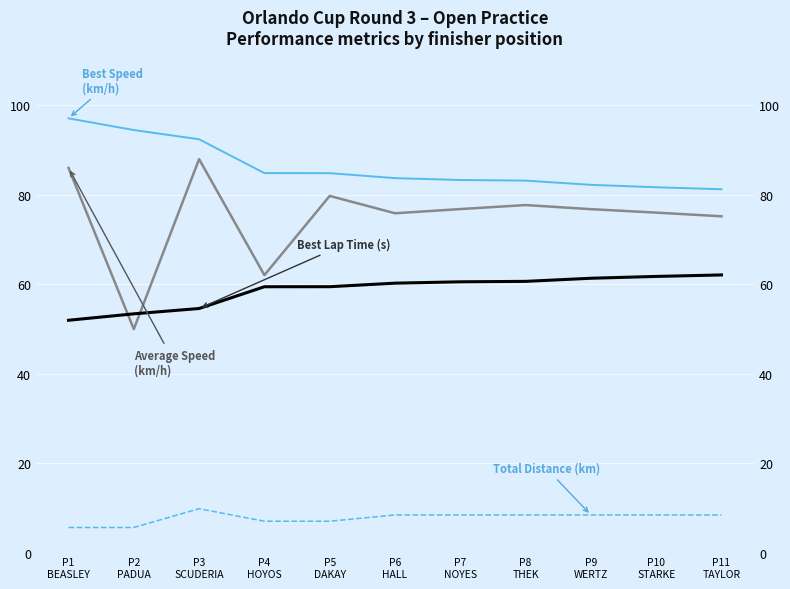

What is the difference between the maximum and minimum values in the Best Speed (km/h) series?

15.9